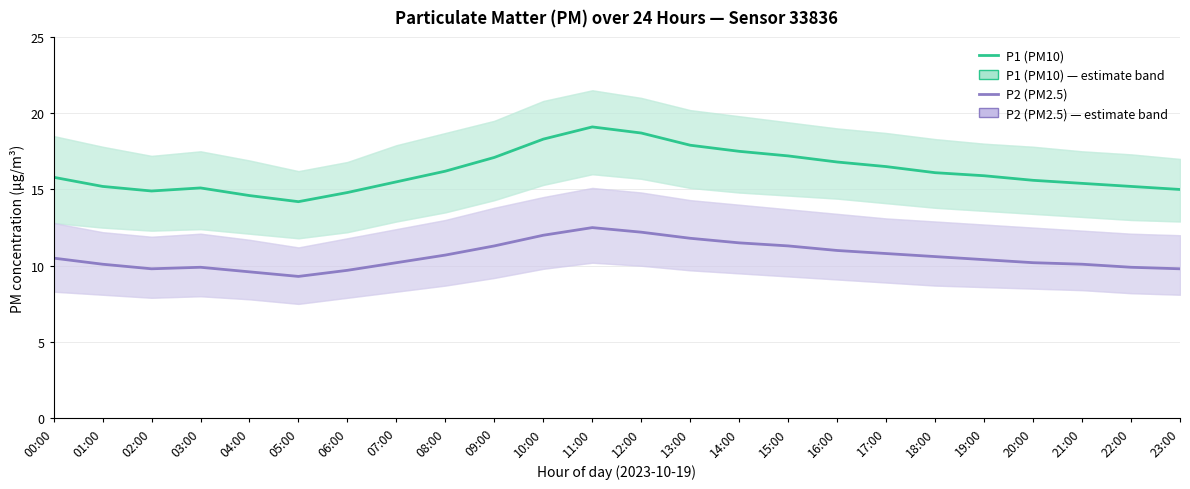

What is the value of the P2 (PM2.5) point at the 17th from the left?

11.0